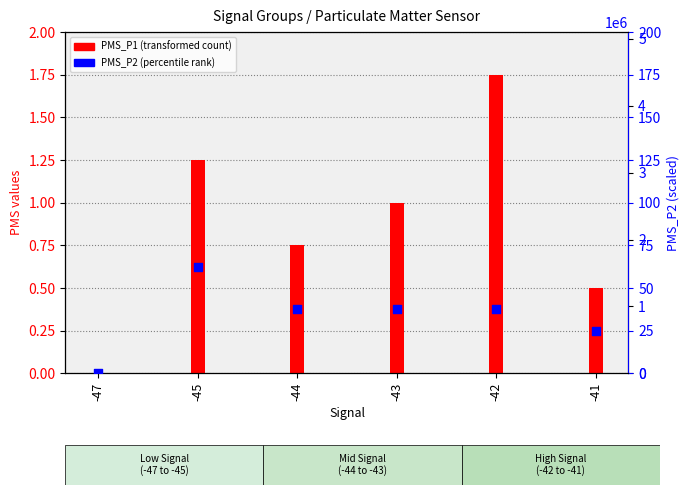

Which series contains the highest Y value?

PMS_P2